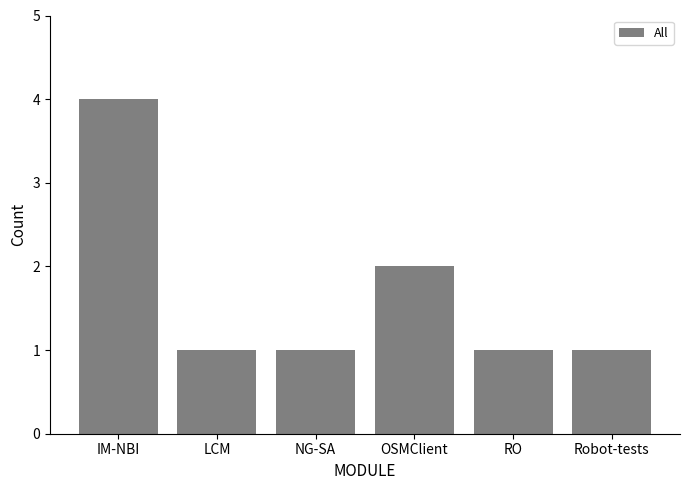

What is the sum of all values?

10